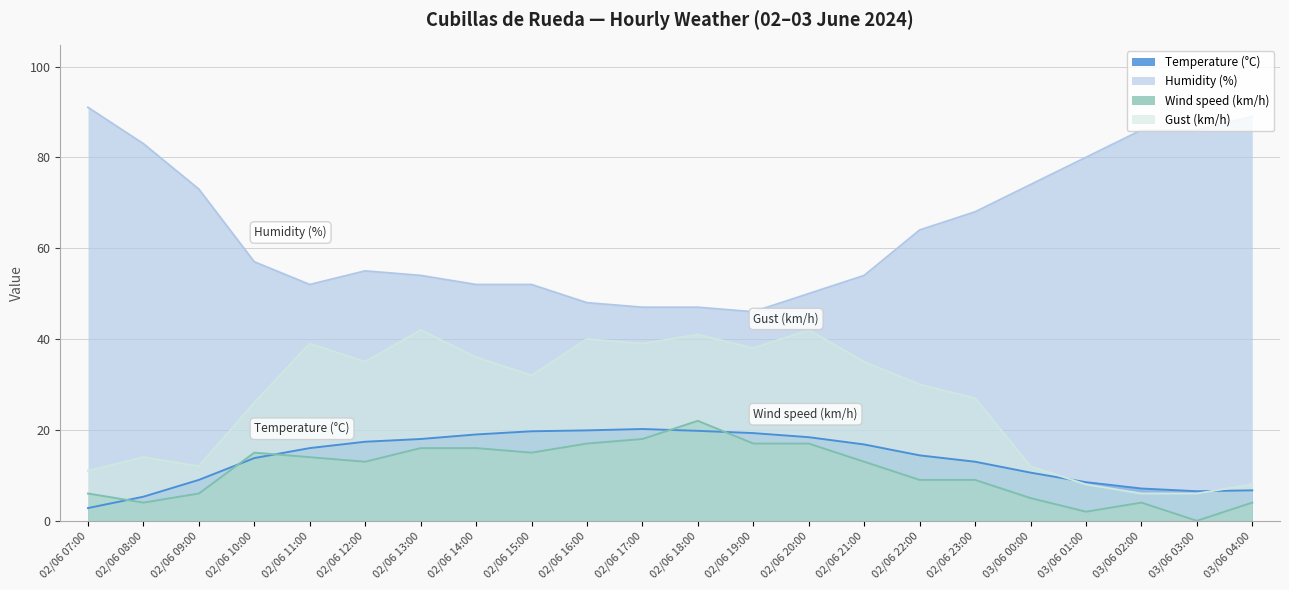

Which series has the largest total across all categories?

Humidity (%)